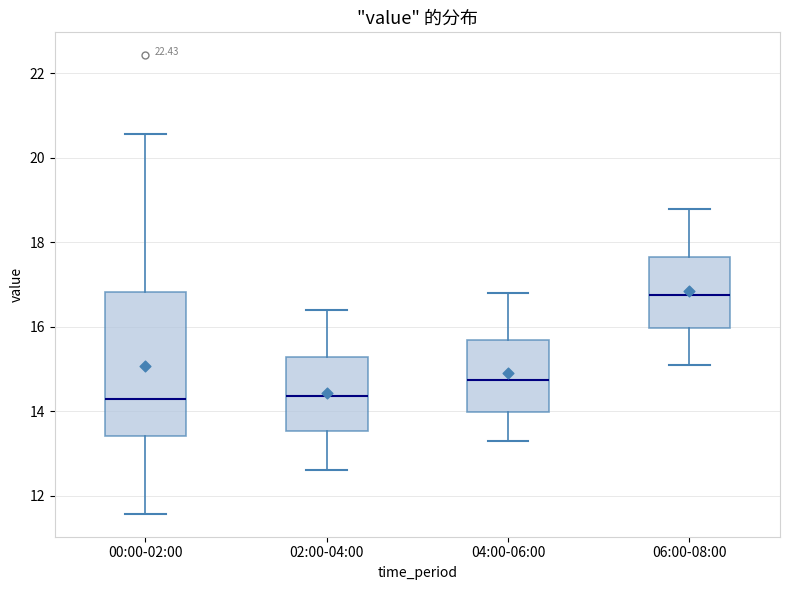

Reading left to right, read every box against the y-axis: the position of its median line, the range the box covers, and the ends of its whiskers. The values are not printed on the chart, so give them approximately, as read against the axis.

00:00-02:00: median 14.4, box 13.4 to 16.8, whiskers 11.6 to 20.6
02:00-04:00: median 14.4, box 13.6 to 15.2, whiskers 12.6 to 16.4
04:00-06:00: median 14.8, box 14.0 to 15.6, whiskers 13.4 to 16.8
06:00-08:00: median 16.8, box 16.0 to 17.6, whiskers 15.2 to 18.8